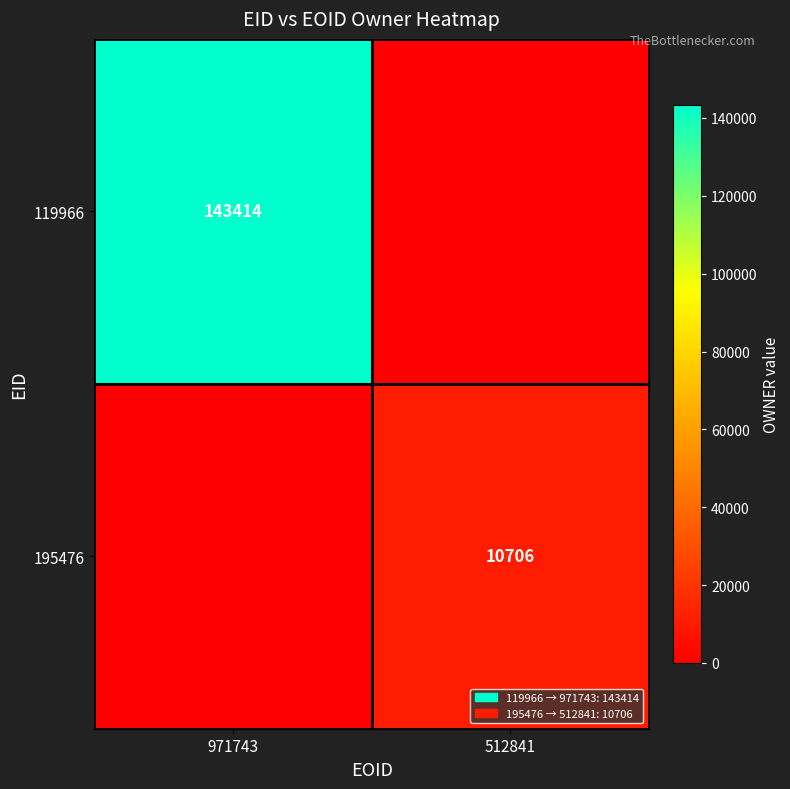

What is the spread (max minus min) of values at 512841?

10706